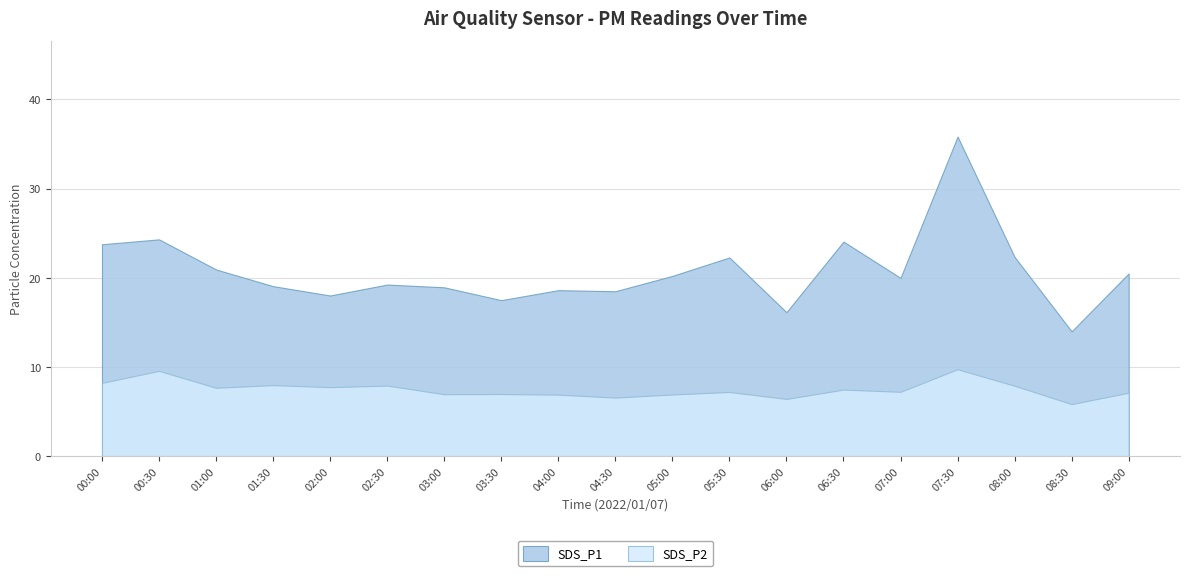

At which category does SDS_P2 reach its first local peak?

00:30